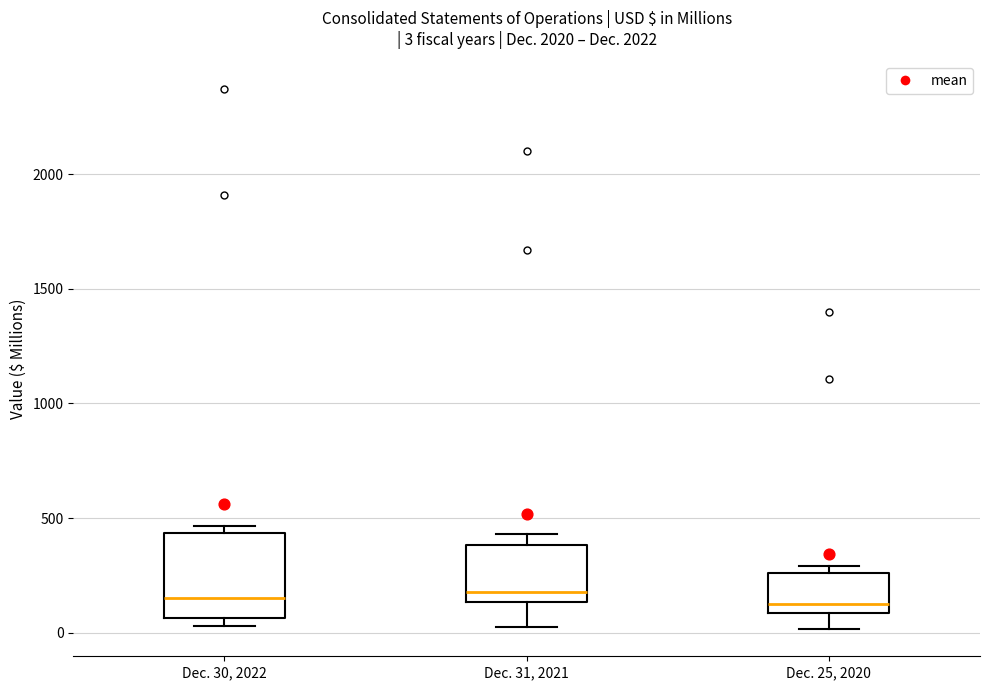

Which box is the tallest, from its lower edge to its upper edge?

Dec. 30, 2022